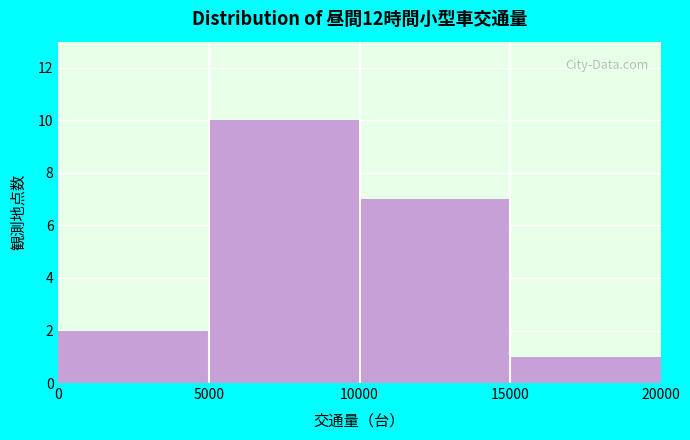

How tall is the bar that spans 5000 to 10000 on the x-axis? The values are not printed on the chart, so give them approximately, as read against the axis.

10